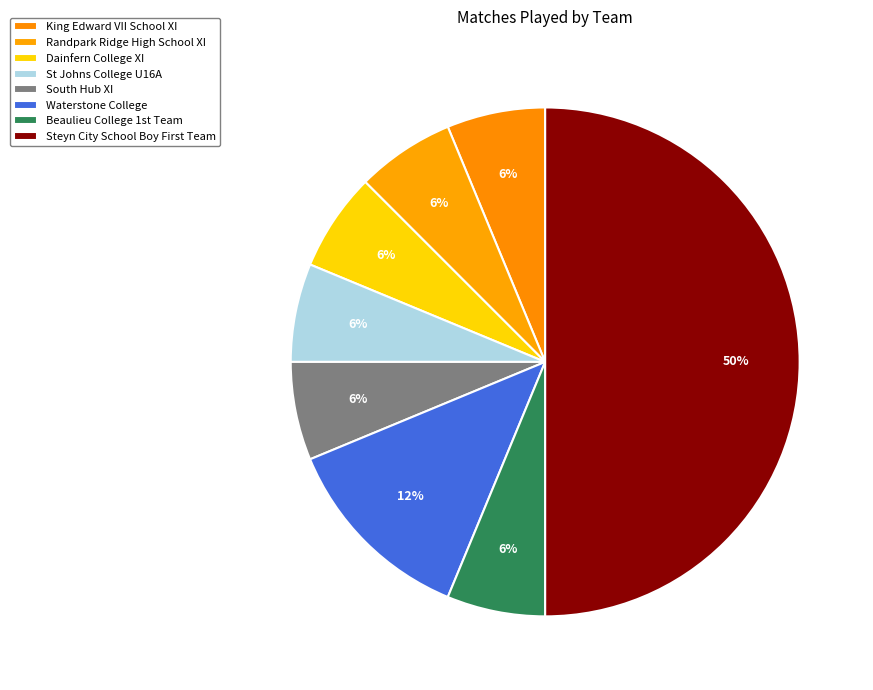

Rank the categories by value from highest to lowest.

Steyn City School Boy First Team, Waterstone College, King Edward VII School XI, Randpark Ridge High School XI, Dainfern College XI, St Johns College U16A, South Hub XI, Beaulieu College 1st Team